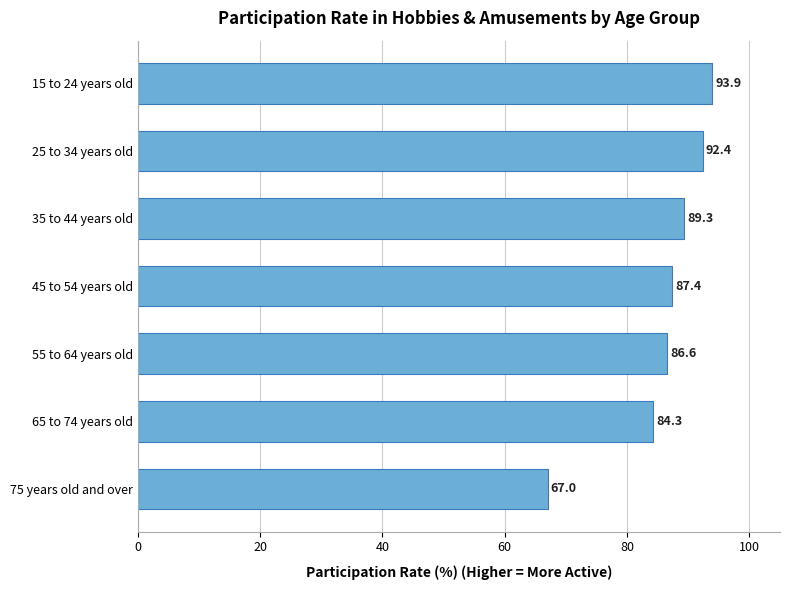

How many distinct data groups are displayed?

1